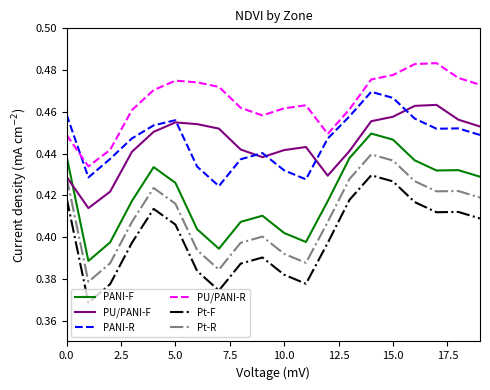

Is this an area chart (filled region under the line)?

No